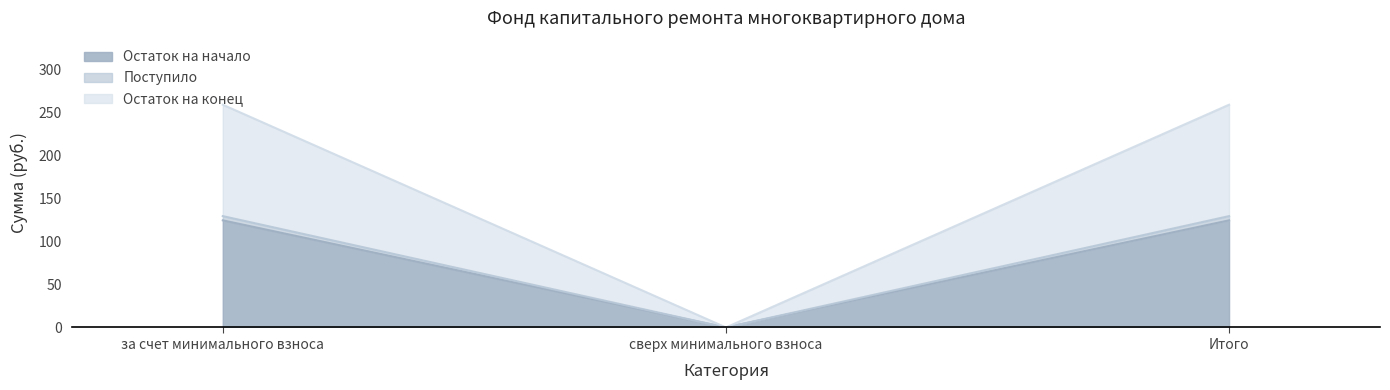

The value of Поступило at Итого is 230.8. True or false?

False